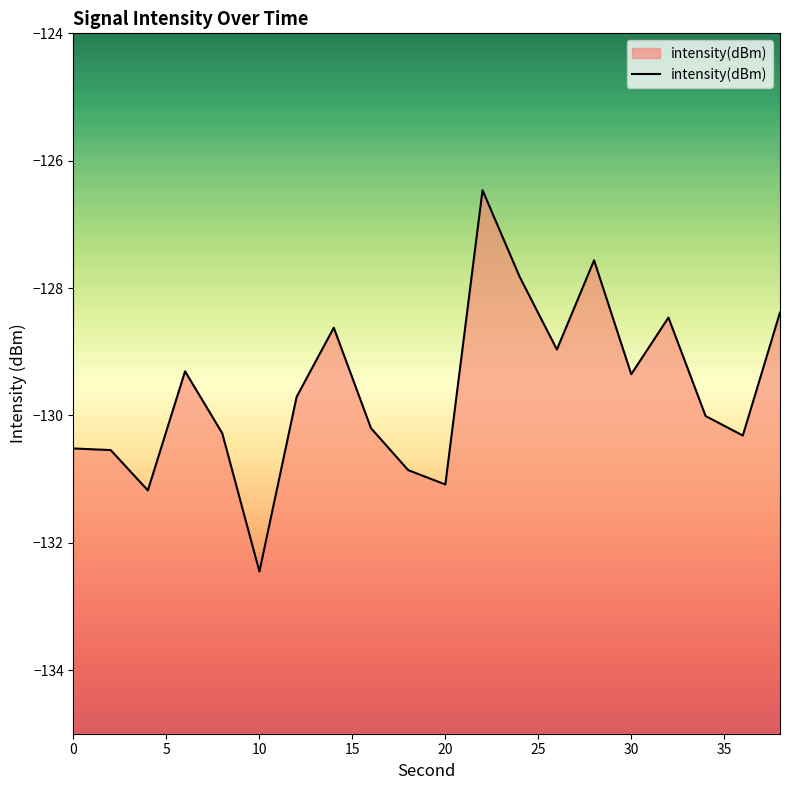

Between 20 and 10, which is larger?

20